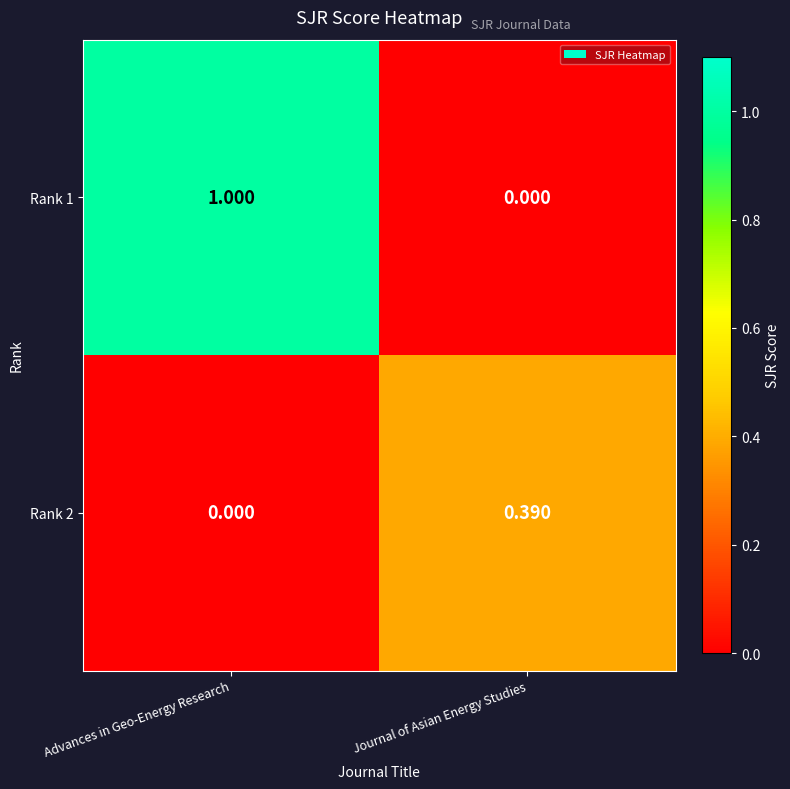

How many values in the Rank 1 series are below 1?

1